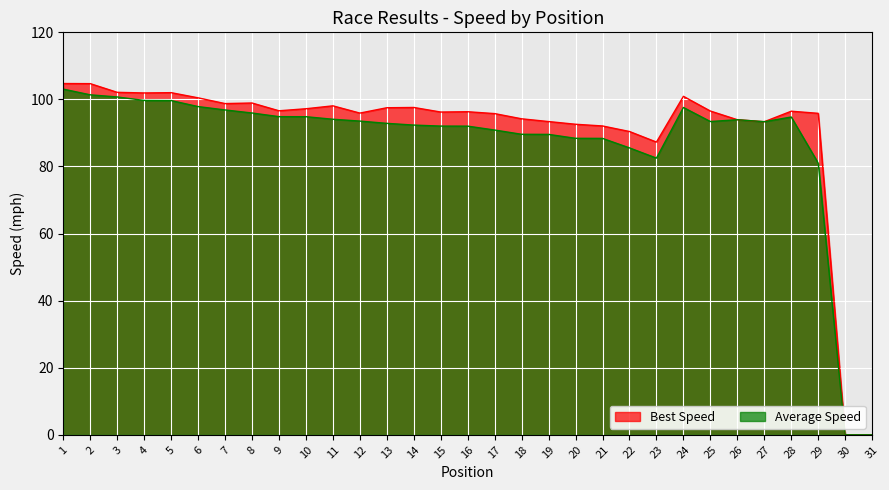

What is the spread (max minus min) of values at 23?

4.8